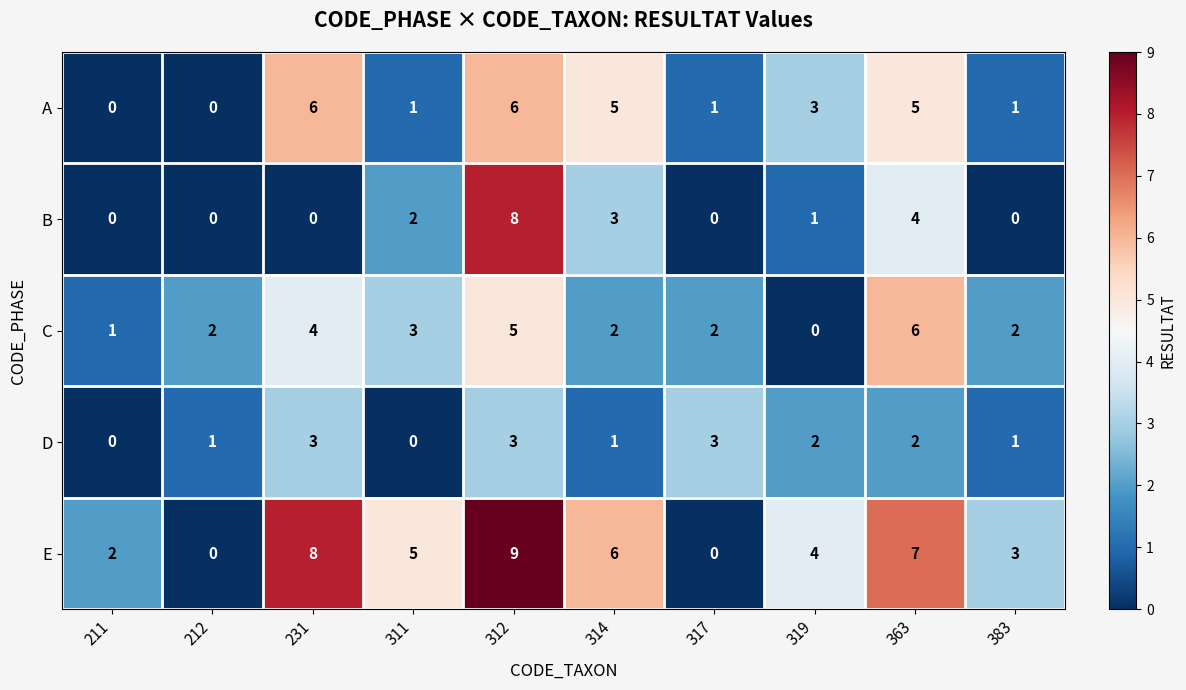

Is it true that E equals 5 at 311?

True